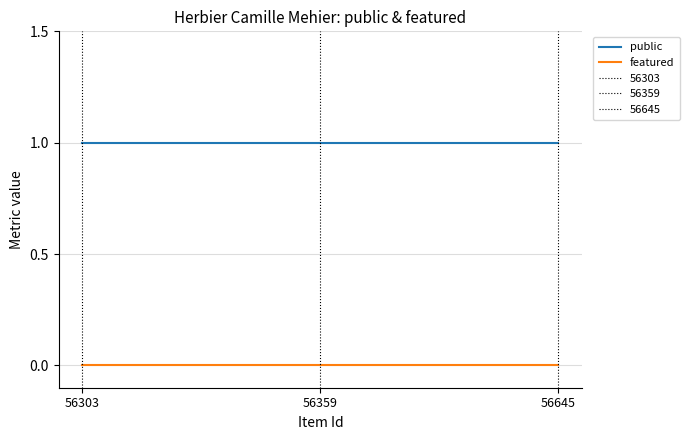

What is the total value across all series at 56359?

1